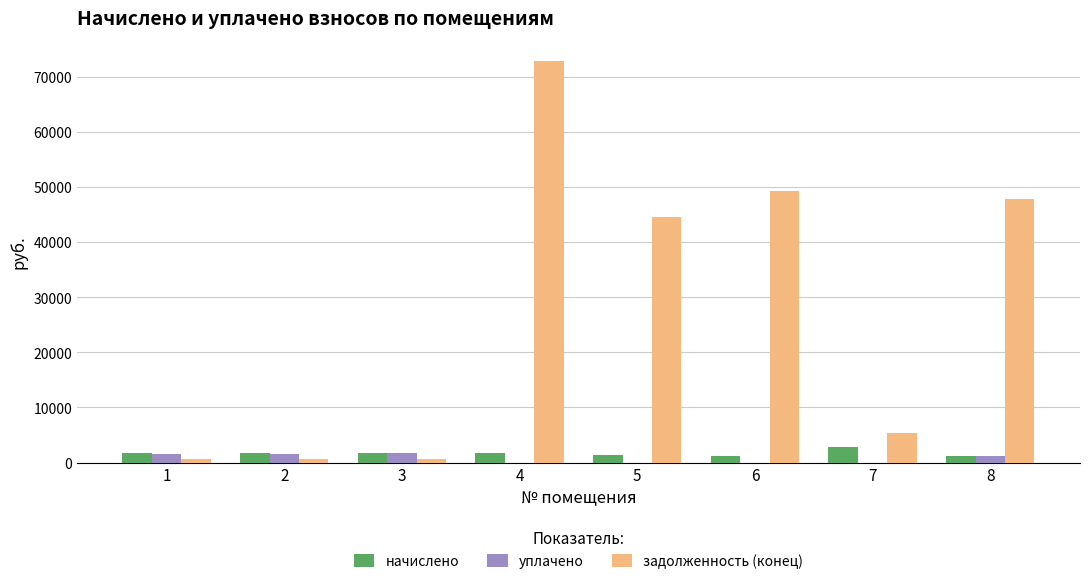

Which series has the largest total across all categories?

задолженность (конец)